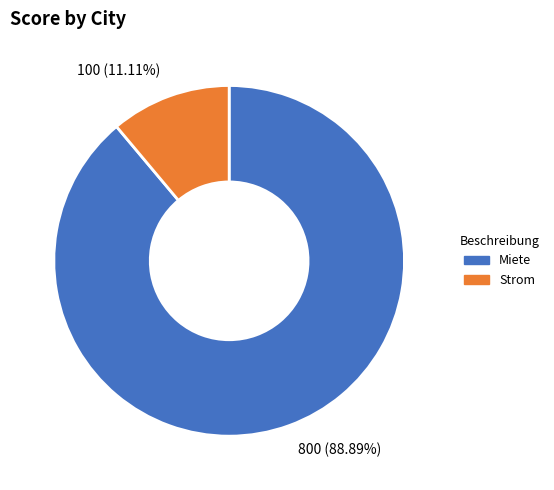

What percentage is the Miete slice, to the nearest percent?

89%